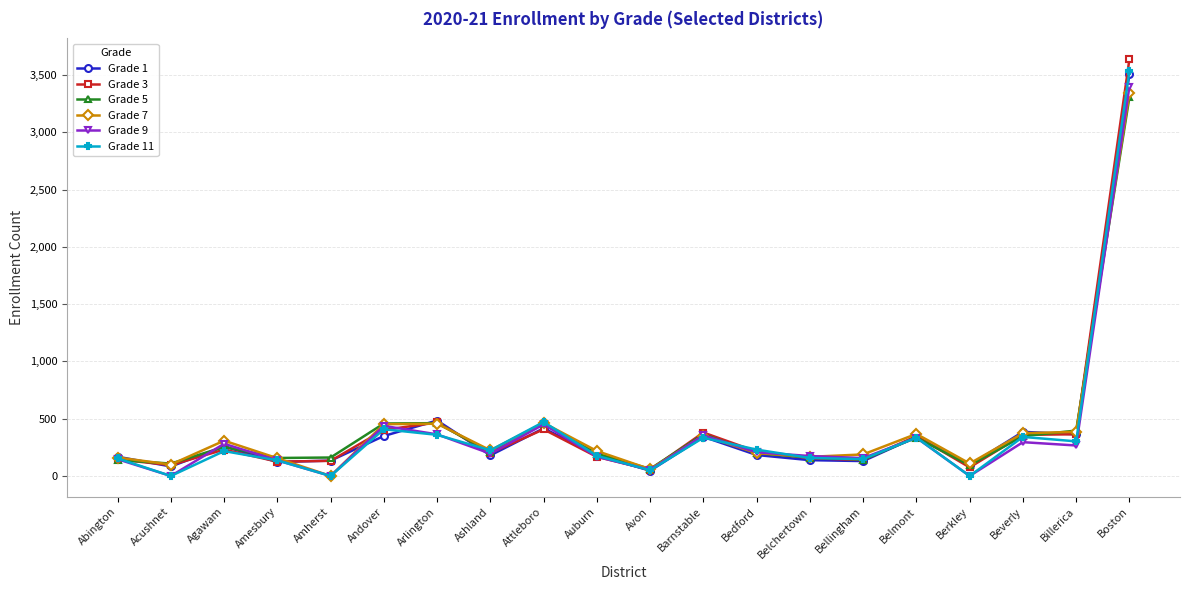

At which category does Grade 11 reach its first local peak?

Agawam